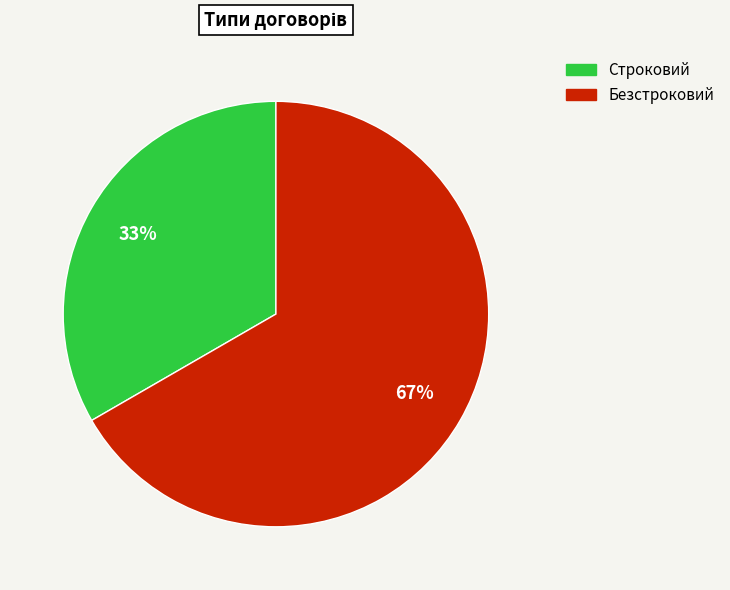

What percentage is the Строковий slice, to the nearest percent?

33%